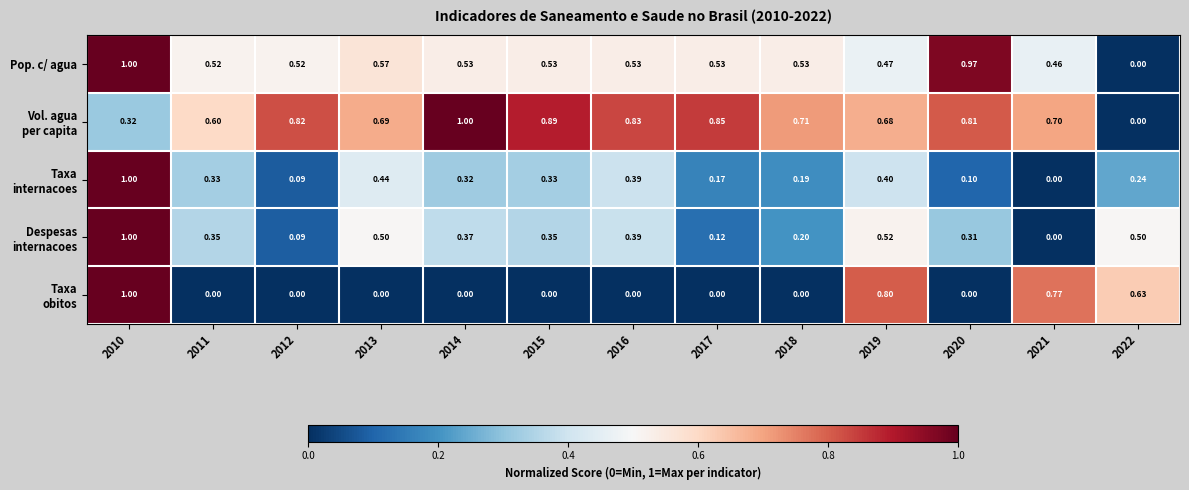

Between 2018 and 2020, which series saw the biggest shift?

Pop. c/ agua